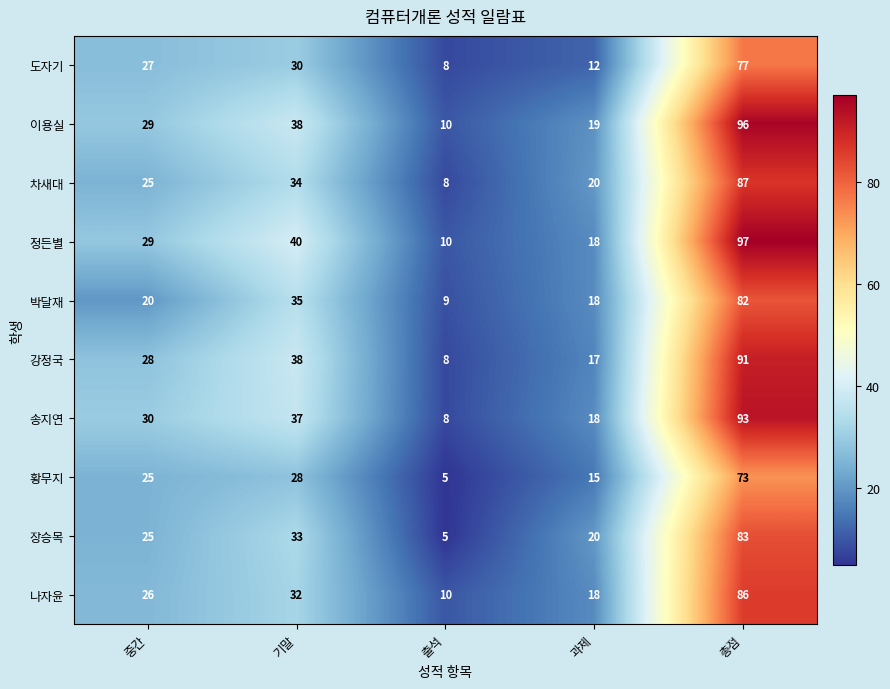

What is the difference between the highest and lowest values at 기말?

12